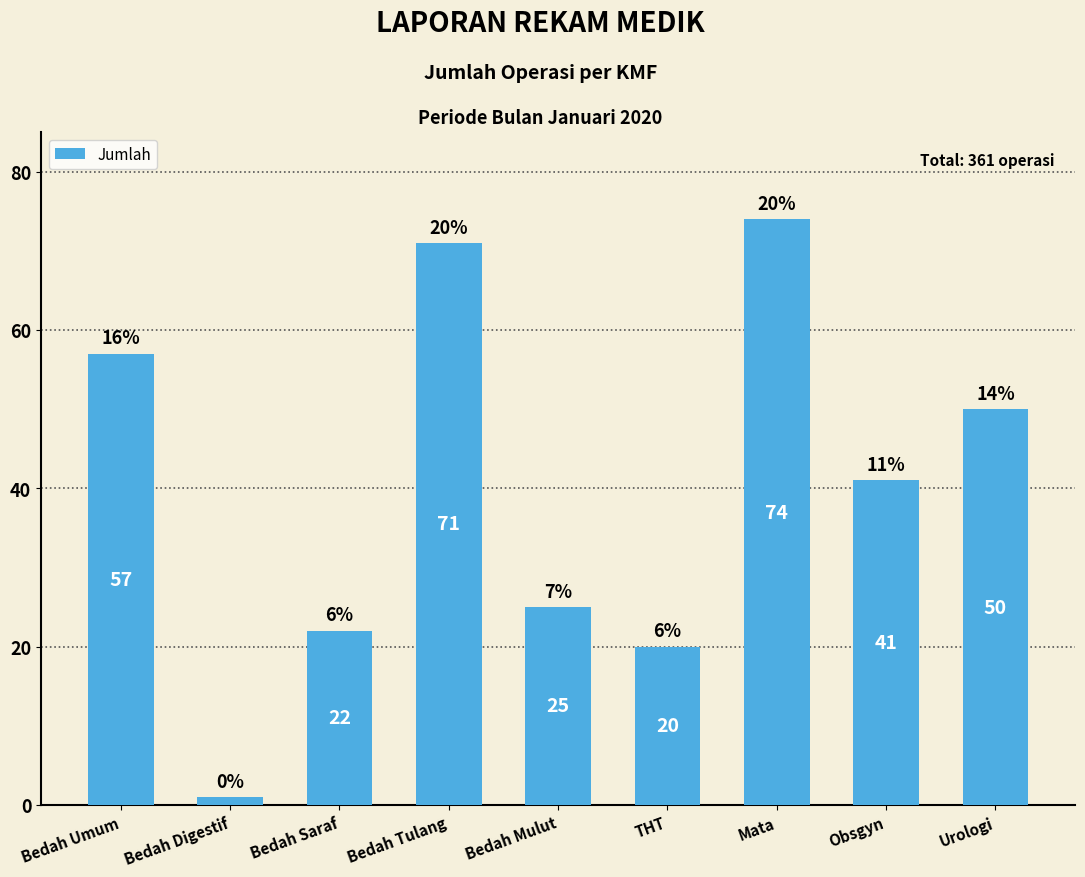

True or false: the data shows 57 at Bedah Umum.

True